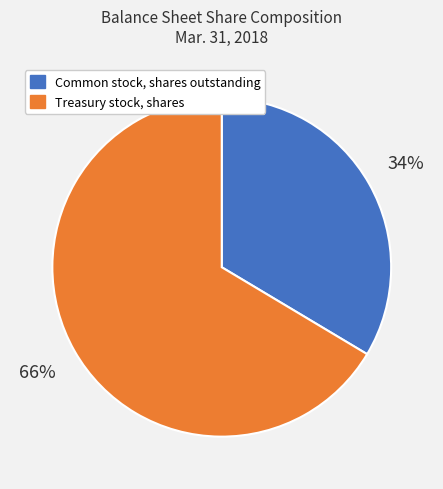

Between Treasury stock, shares and Common stock, shares outstanding, which is larger?

Treasury stock, shares